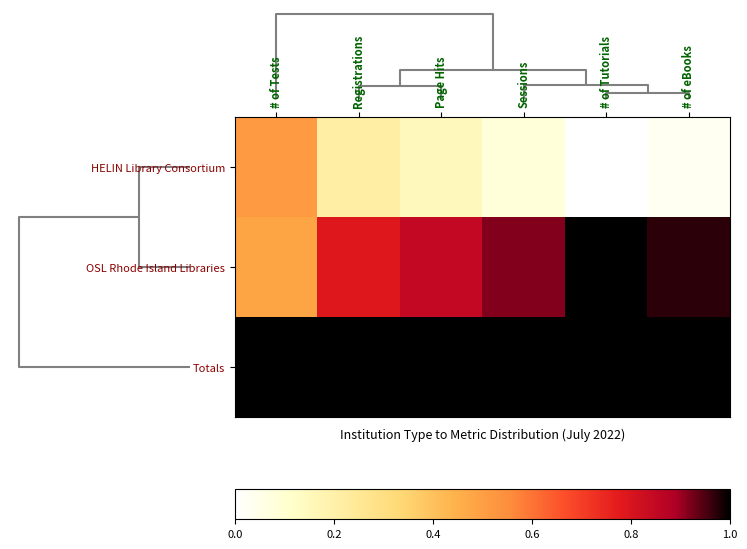

Which series has the largest total across all categories?

Totals